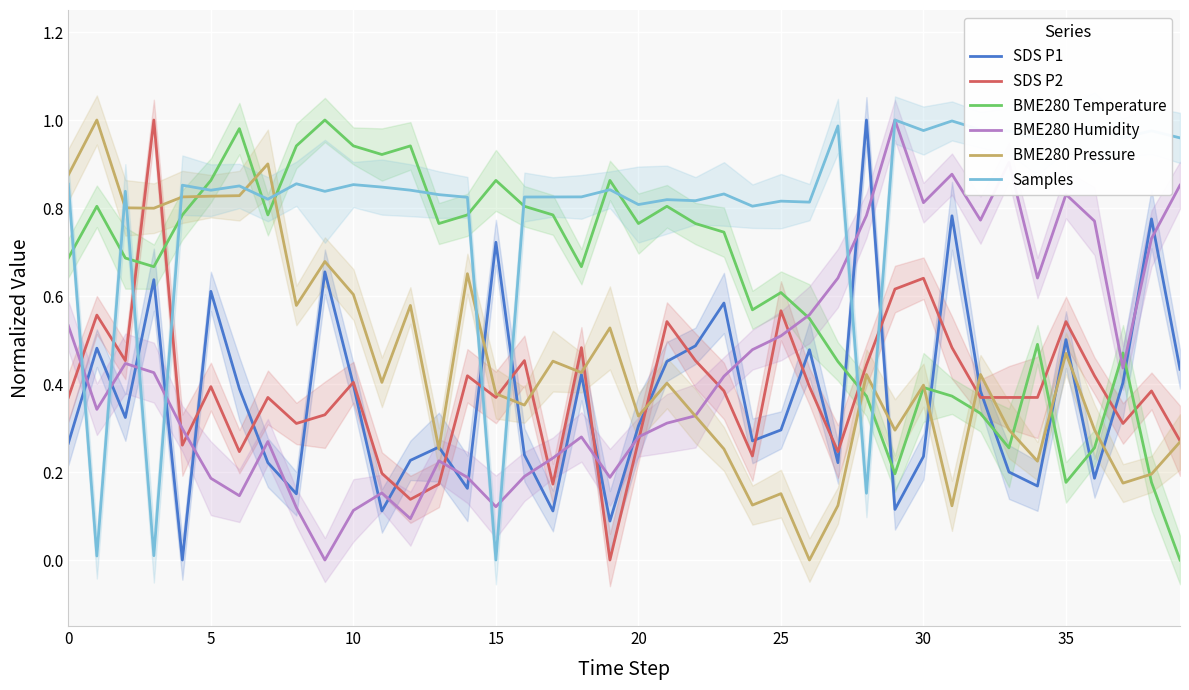

What is the sum of all BME280 Temperature values?

25.3